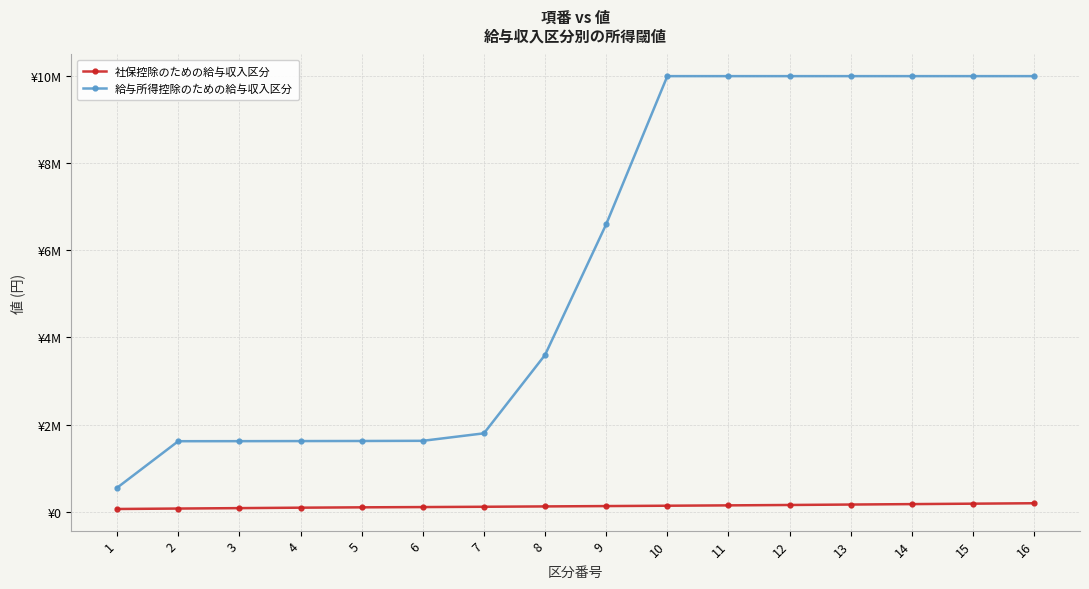

Which has a higher value, 9 or 7?

9